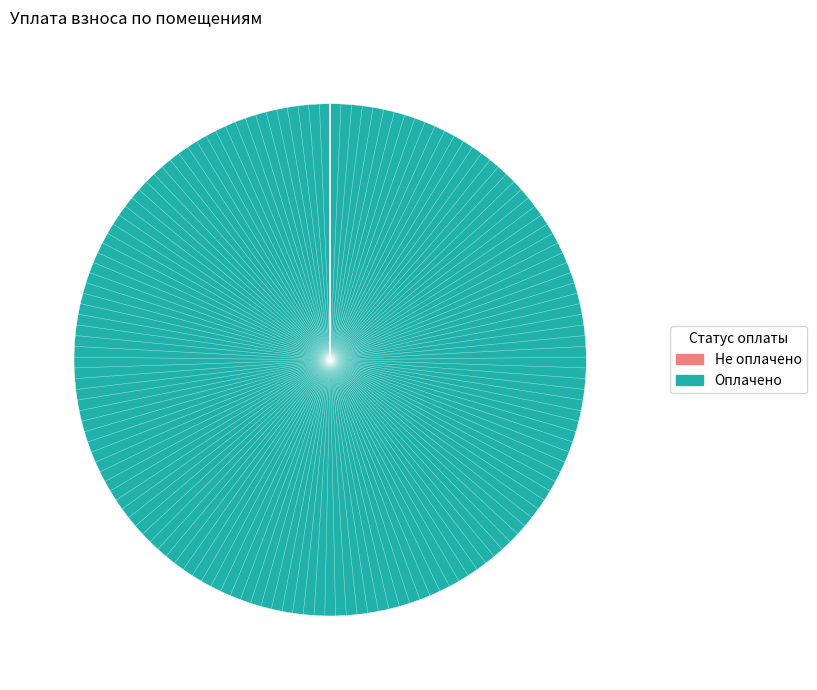

What percentage is the 12 slice, to the nearest percent?

12%